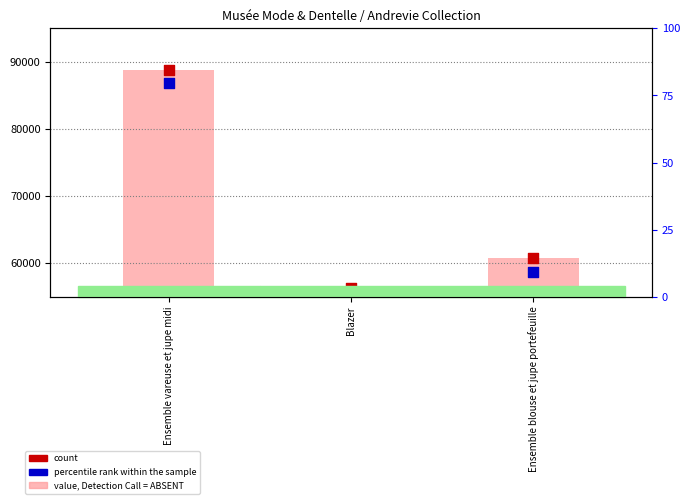

At how many categories does at least one series exceed 54734?

3